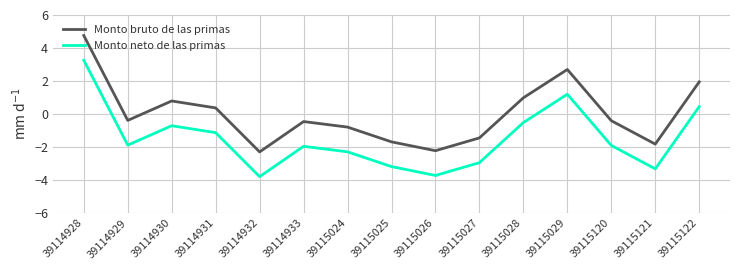

True or false: Monto neto de las primas and Monto bruto de las primas cross at least once.

False